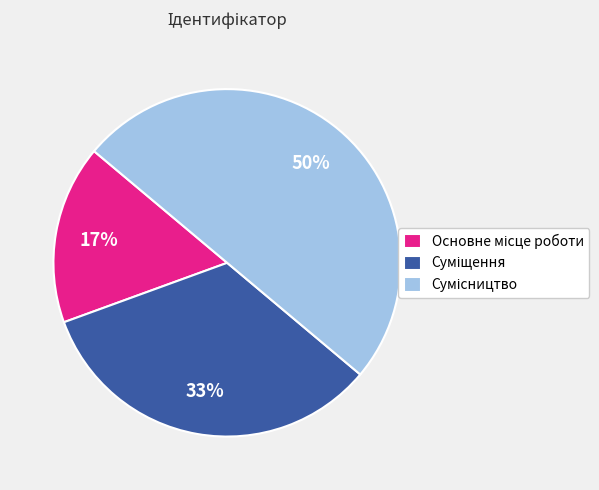

To the nearest percent, what is the average slice percentage?

33%